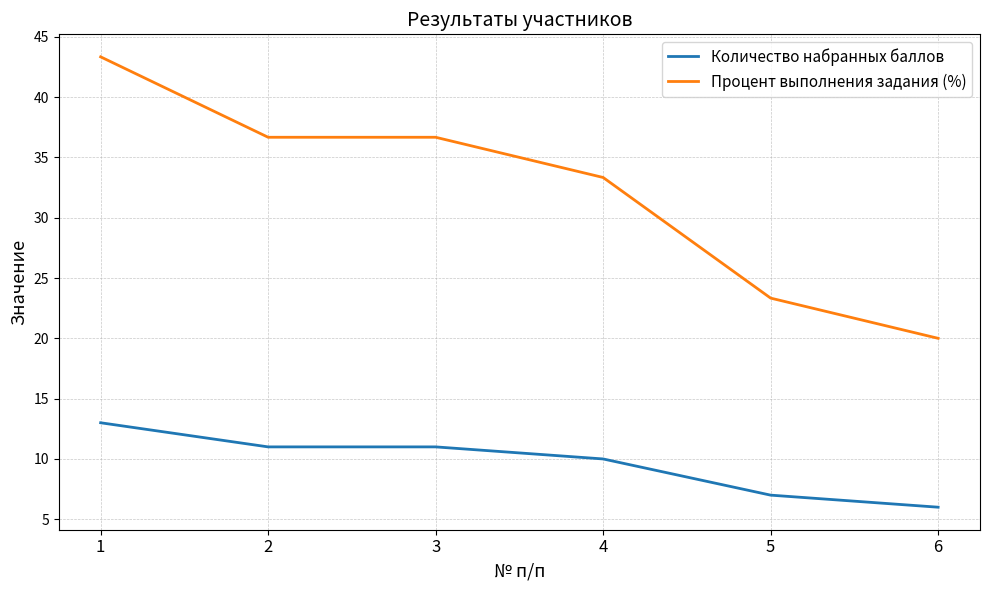

What is the difference between the maximum and minimum values in the Количество набранных баллов series?

7.0